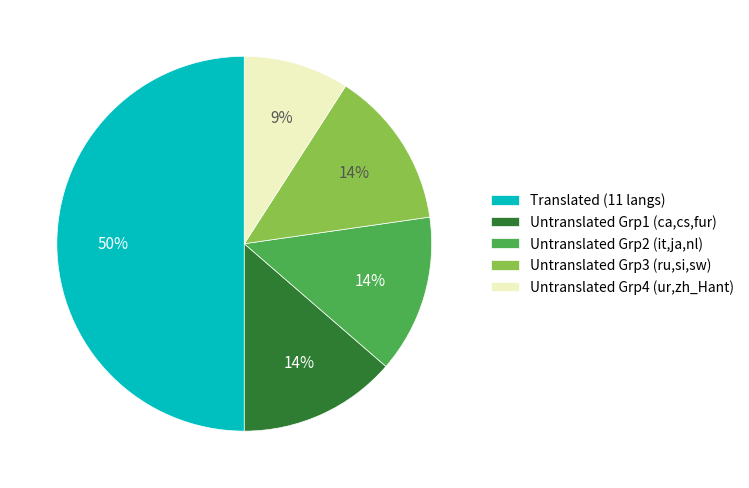

To the nearest percent, what is the average slice percentage?

20%